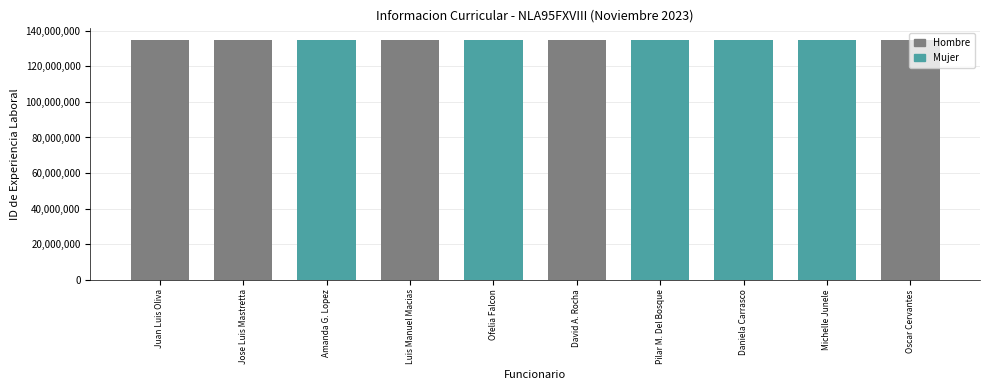

The value of Hombre at Juan Luis Oliva is 134706357. True or false?

True